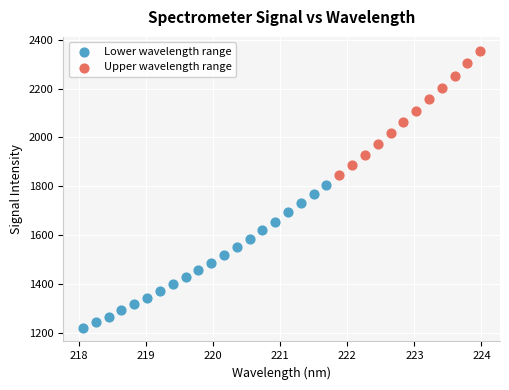

Which series reaches the minimum Y coordinate?

Lower wavelength range